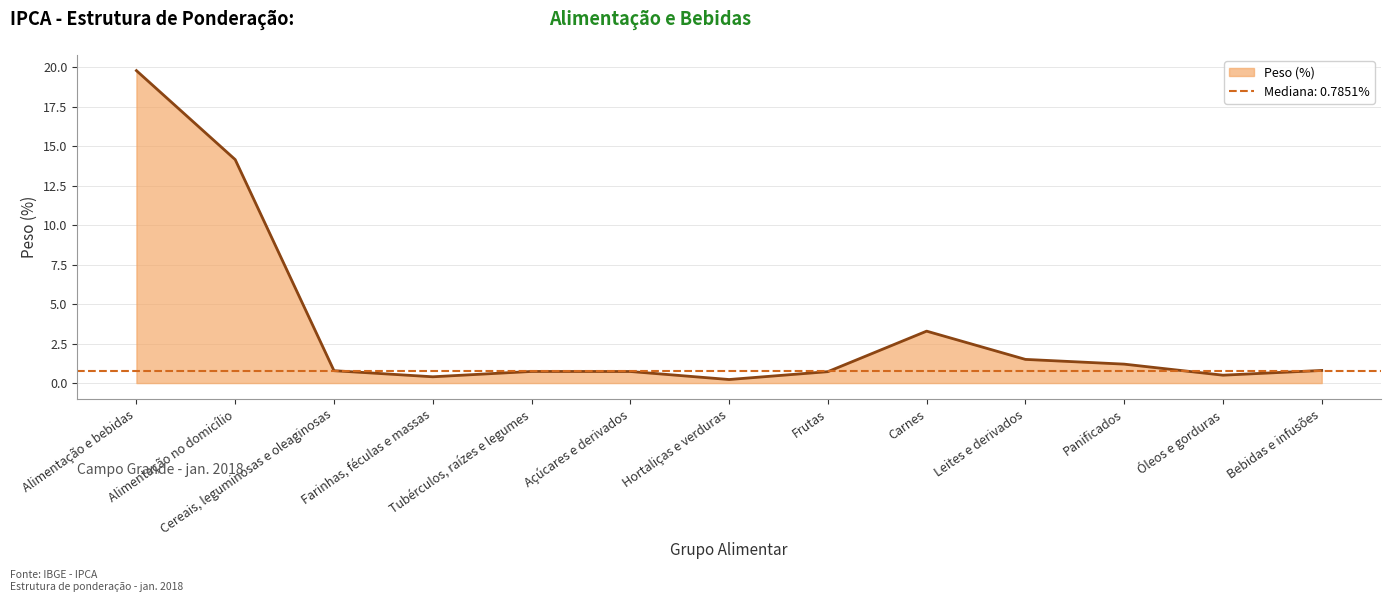

Which label corresponds to the smallest value in the chart?

Hortaliças e verduras